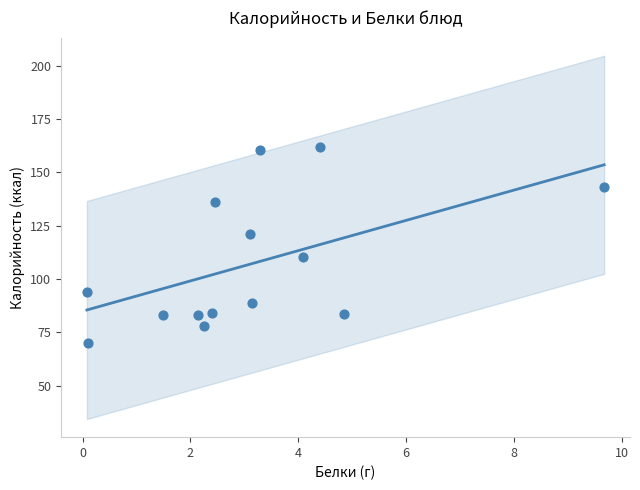

What is the range of X values (max minus min)?

9.6